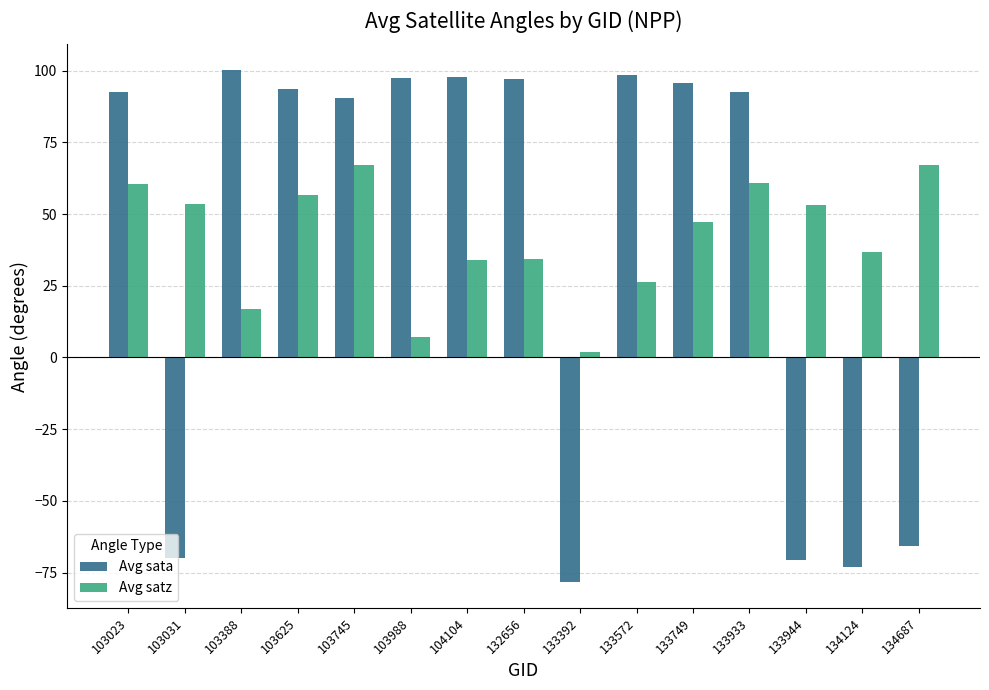

What is the difference between the highest and lowest values at 103625?

36.9